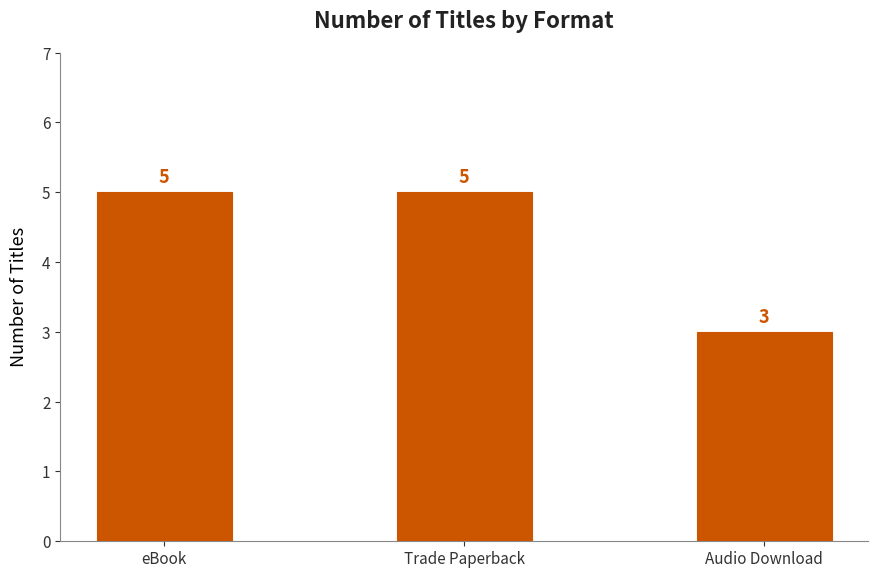

Does the chart contain any negative values?

No